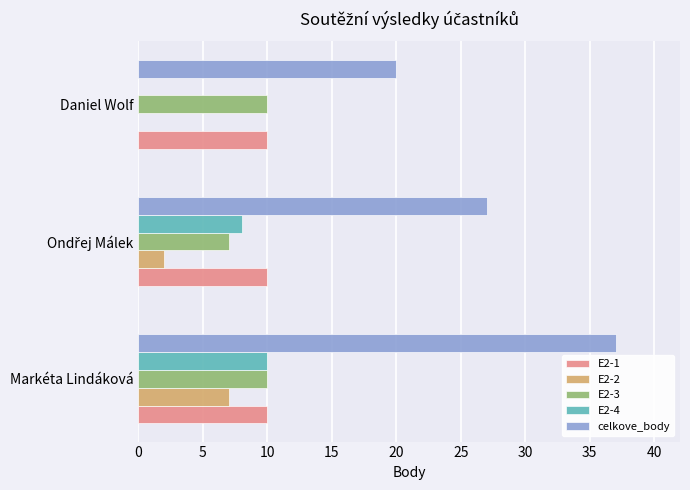

True or false: E2-2 has a value of 7 at Markéta Lindáková.

True